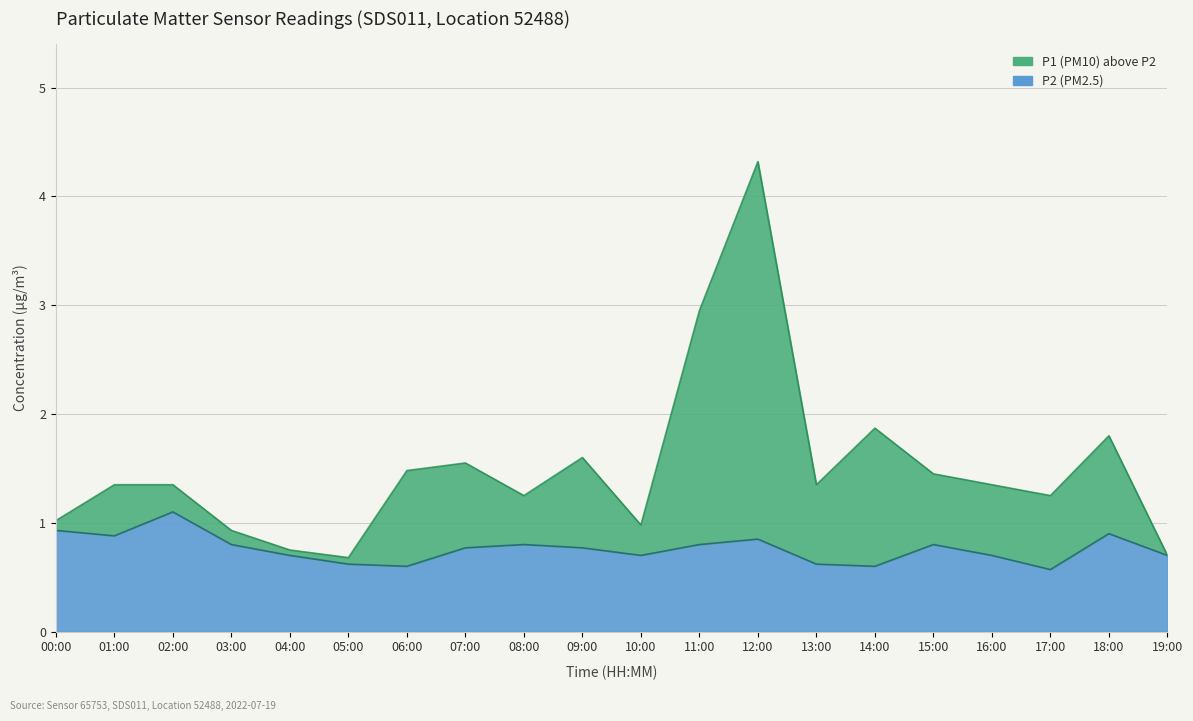

List the series in order of their overall mean, lowest first.

P2 (PM2.5), P1 (PM10)